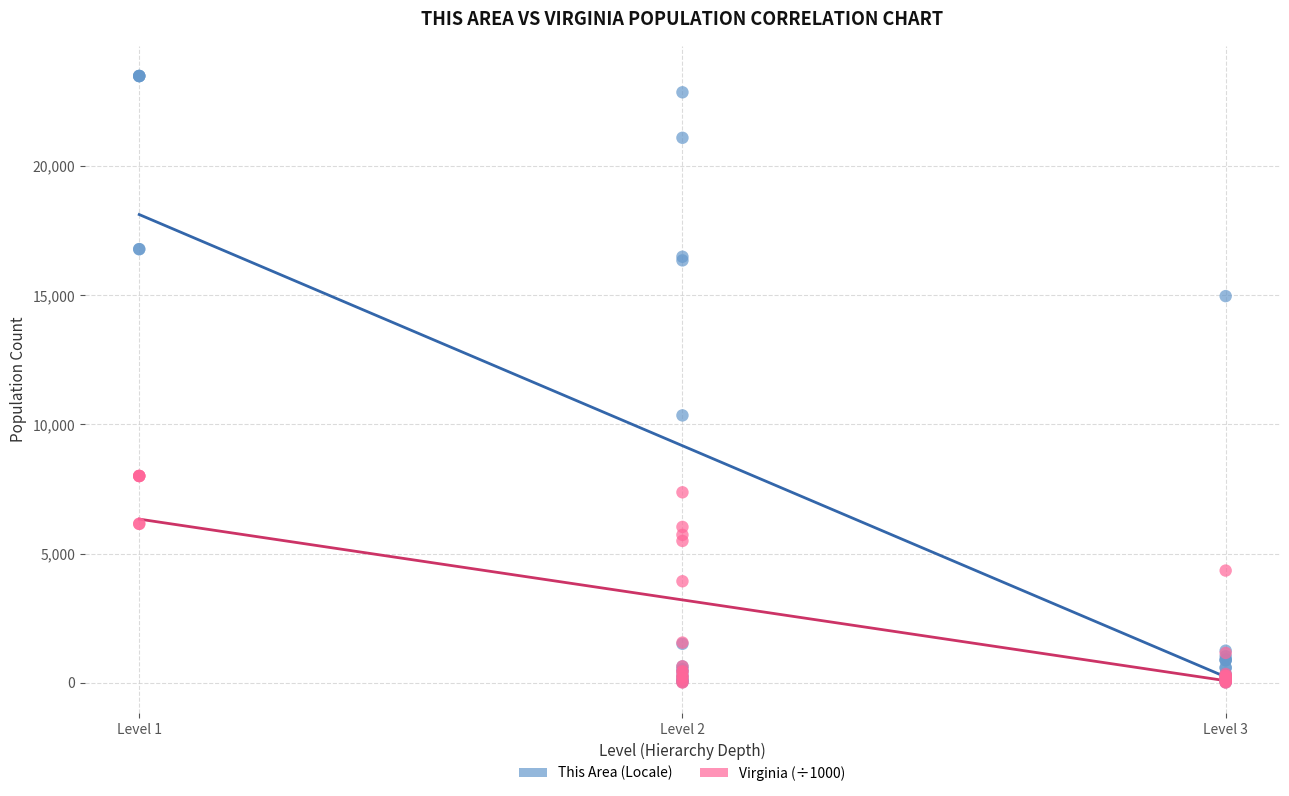

In the This Area (Locale) series, what Y value is closest to 11748?

10346.0